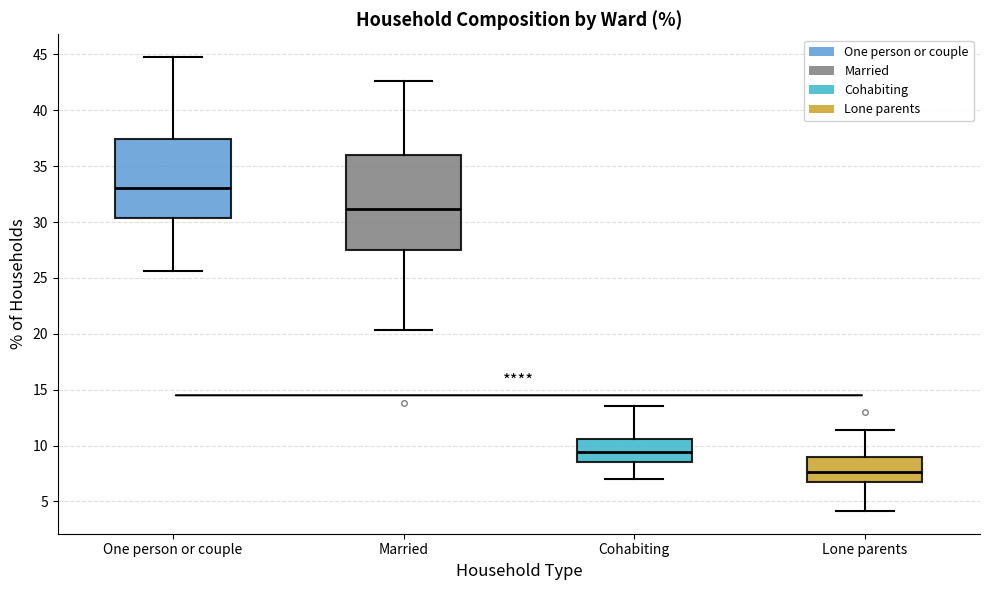

Which box's median line is the lowest?

Lone parents